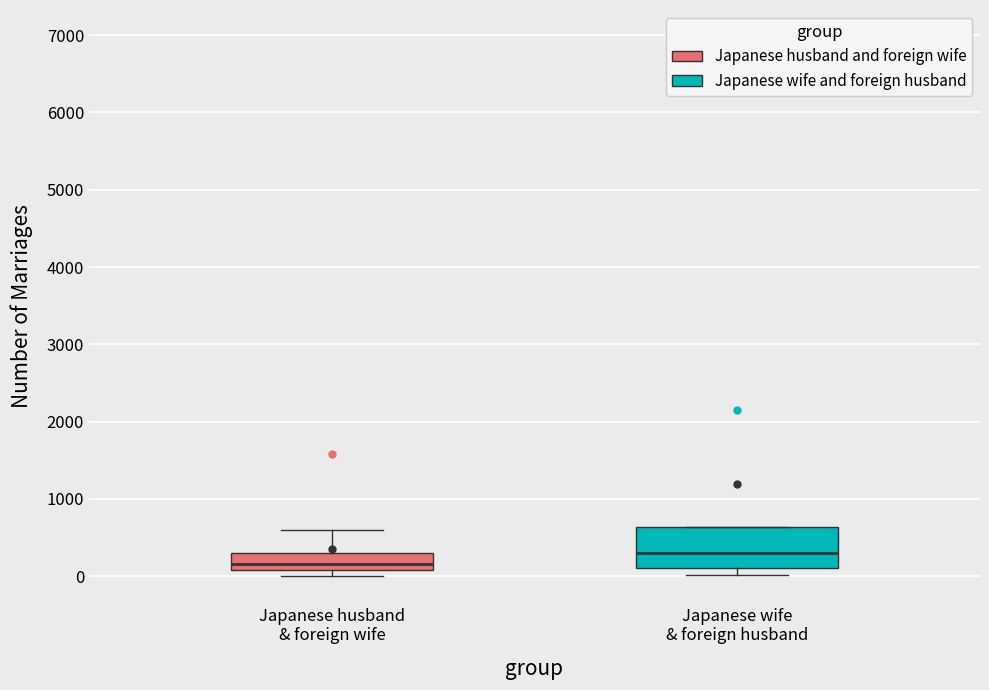

Reading left to right, read every box against the y-axis: the position of its median line, the range the box covers, and the ends of its whiskers. The values are not printed on the chart, so give them approximately, as read against the axis.

Japanese husband & foreign wife: median 200, box 100 to 300, whiskers 0 to 600
Japanese wife & foreign husband: median 300, box 100 to 600, whiskers 0 to 600